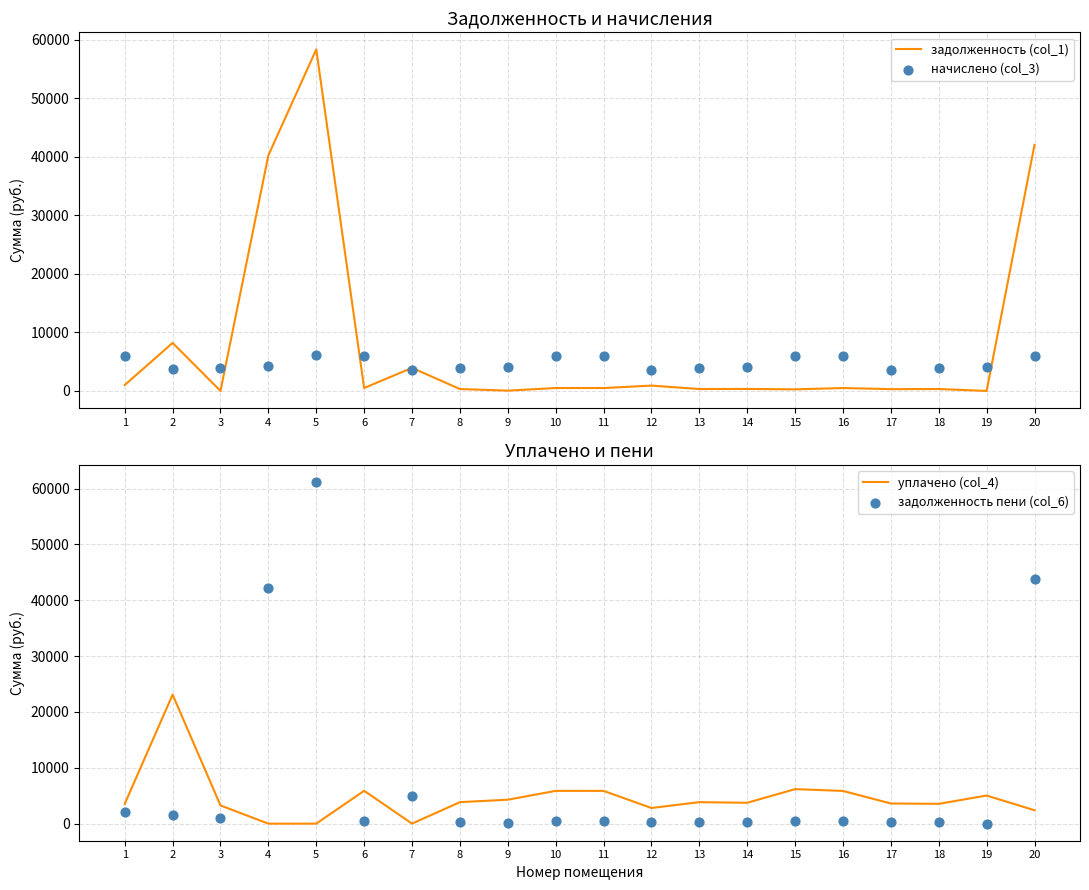

Is the value of задолженность пени (col_6) at 10 greater than the value of уплачено (col_4) at 5?

Yes